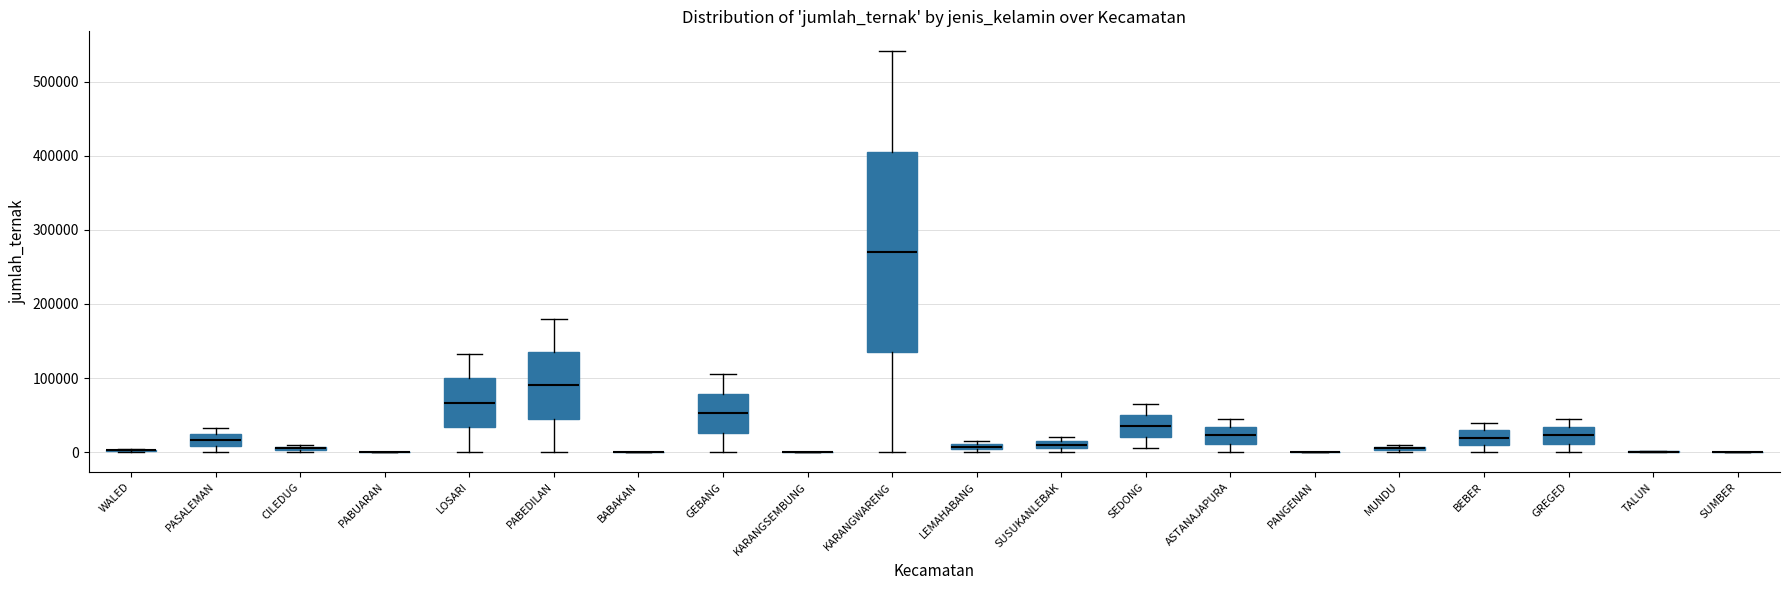

Where does the lower whisker of the box for LOSARI end on the y-axis? The values are not printed on the chart, so give them approximately, as read against the axis.

0